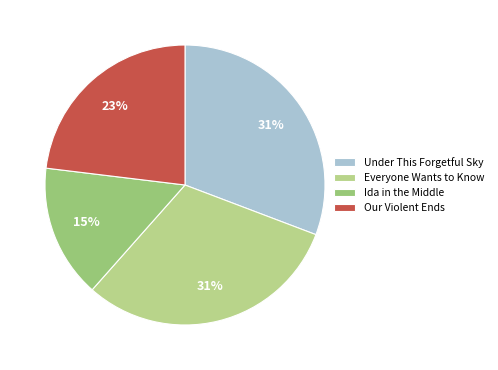

Count the number of slices in the pie.

4